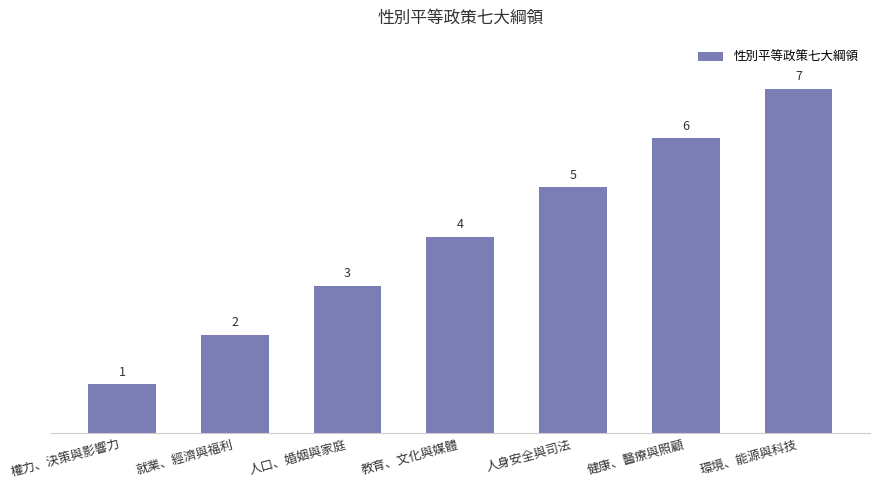

The chart shows a value of 4 at 人口、婚姻與家庭. True or false?

False